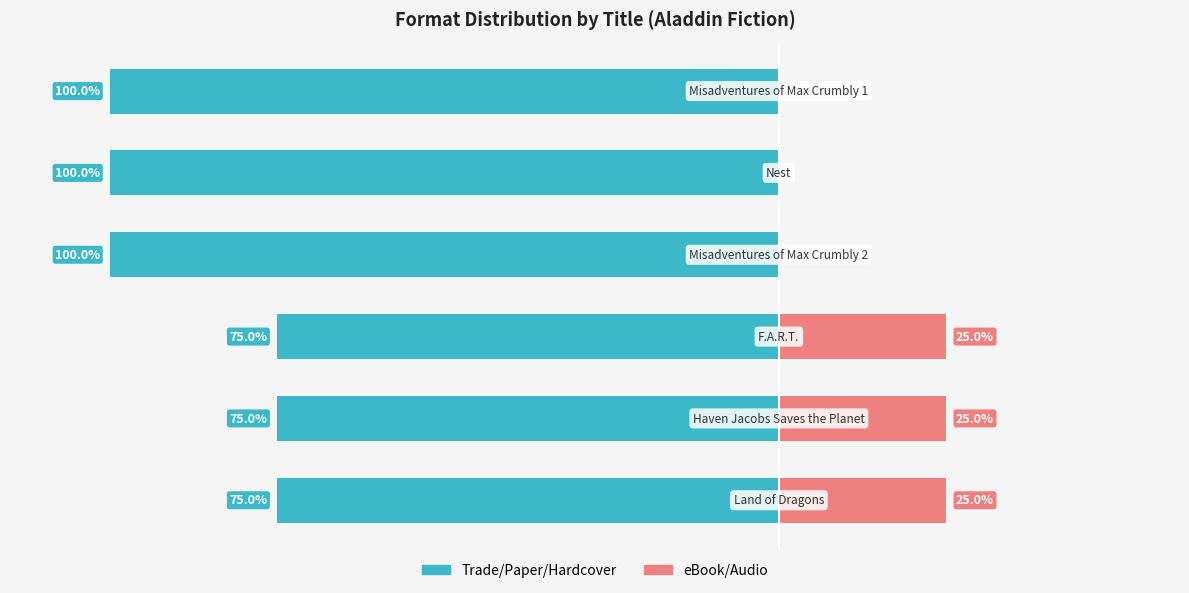

How many distinct data groups are displayed?

2